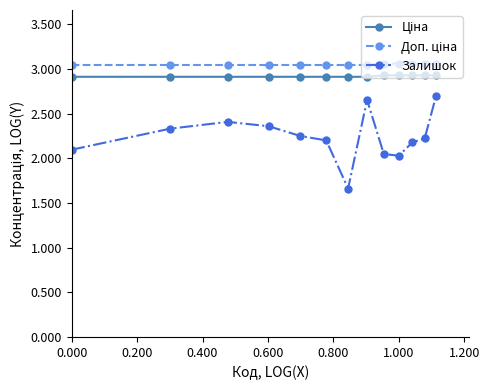

Does the chart have visible grid lines?

No